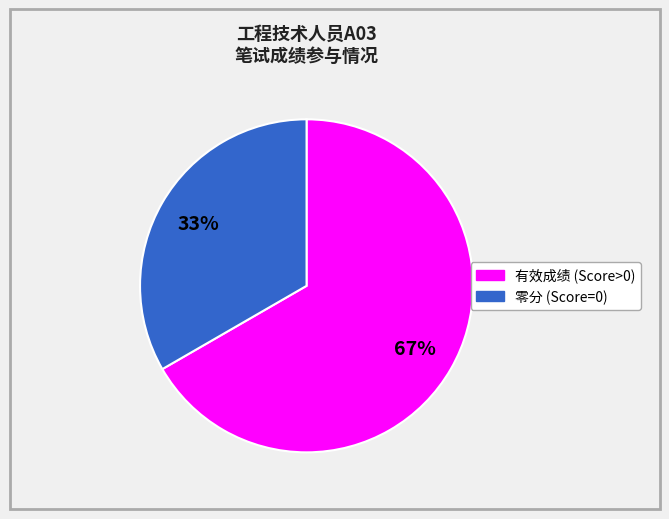

Is there a majority slice in this chart?

Yes